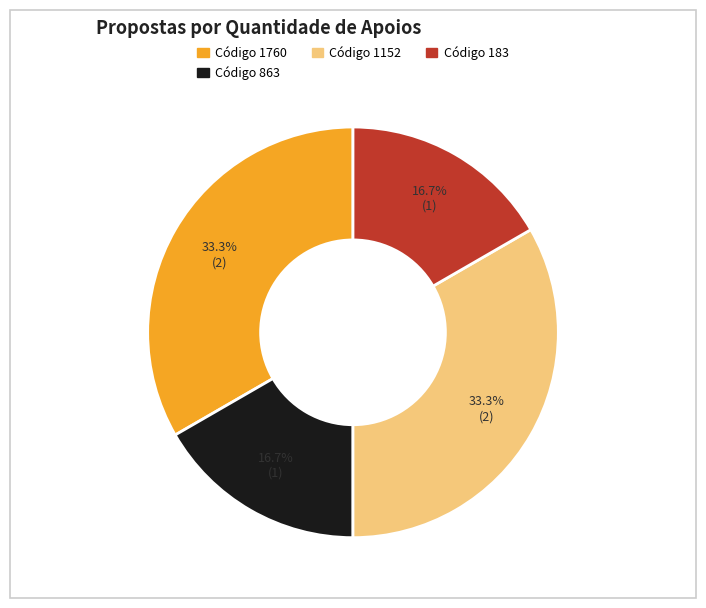

Does any single category account for the majority?

No